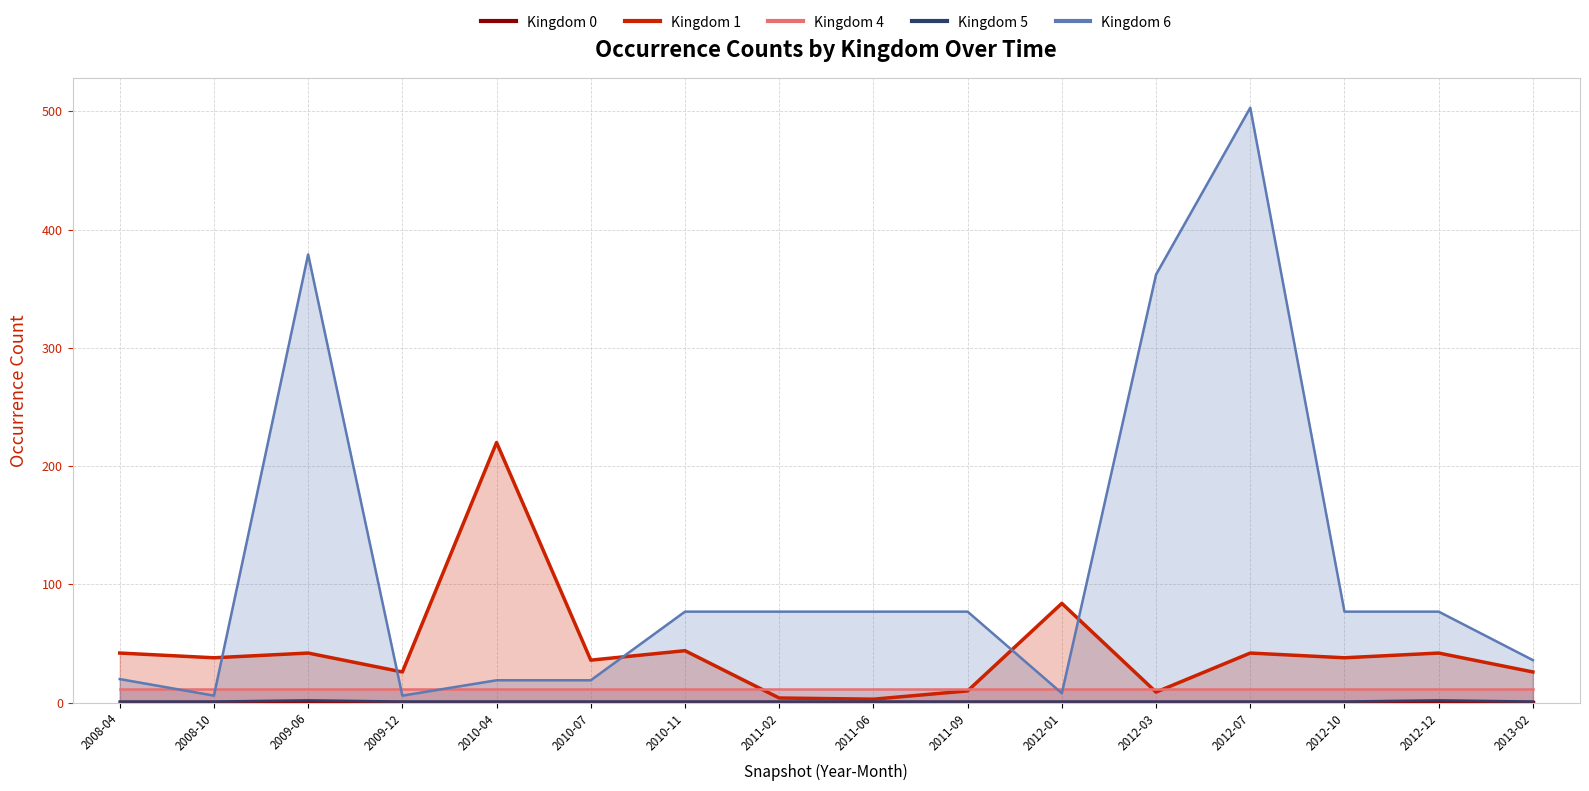

Which series has the largest total across all categories?

Kingdom 6